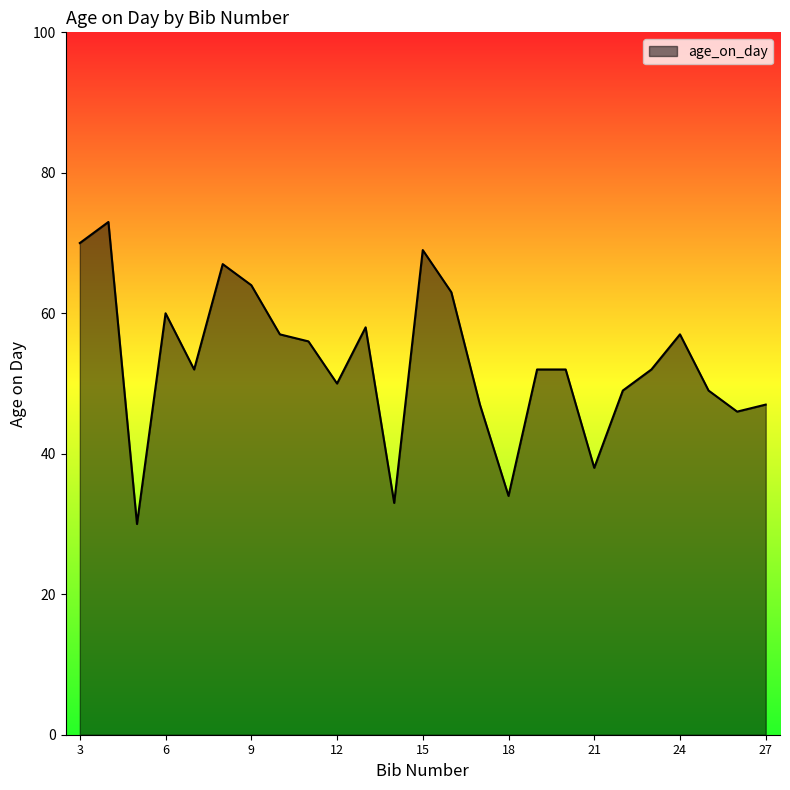

What is the smallest value displayed?

30